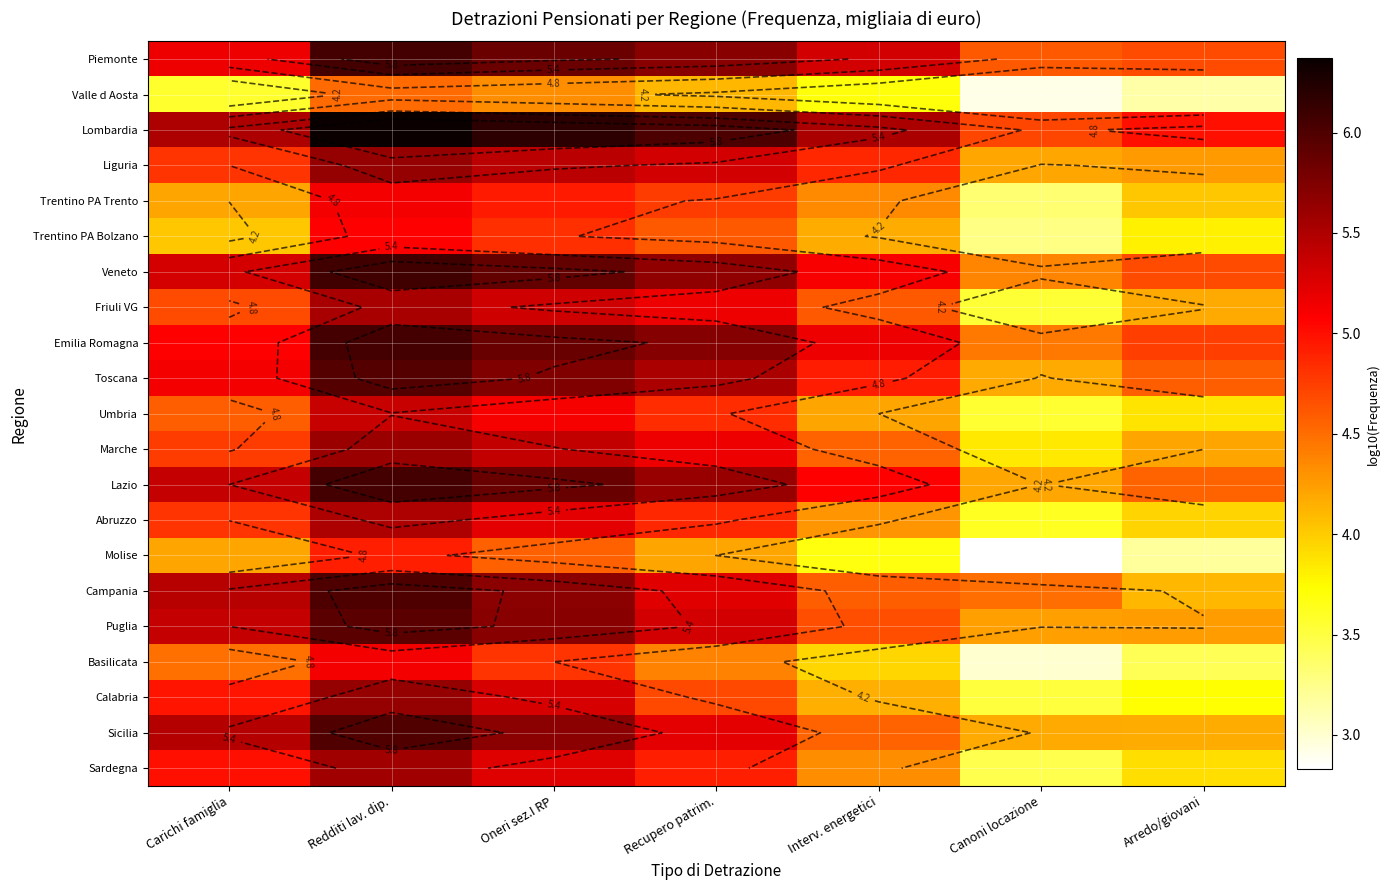

What is the difference between the Molise values at Oneri sez.I RP and Arredo/giovani?

1.4